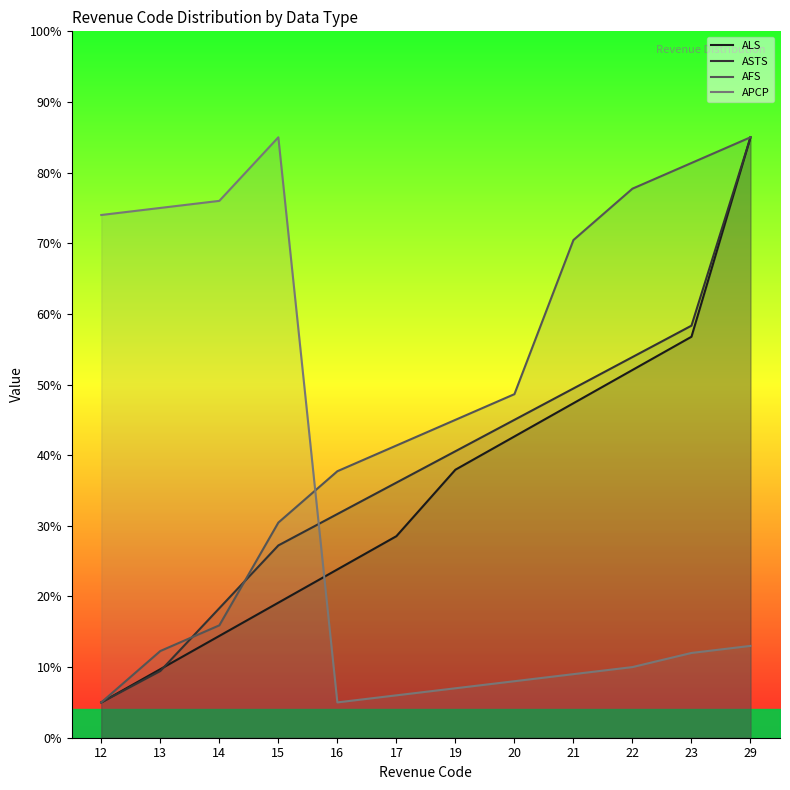

After their last crossing, which series has the higher values: APCP or ALS?

ALS